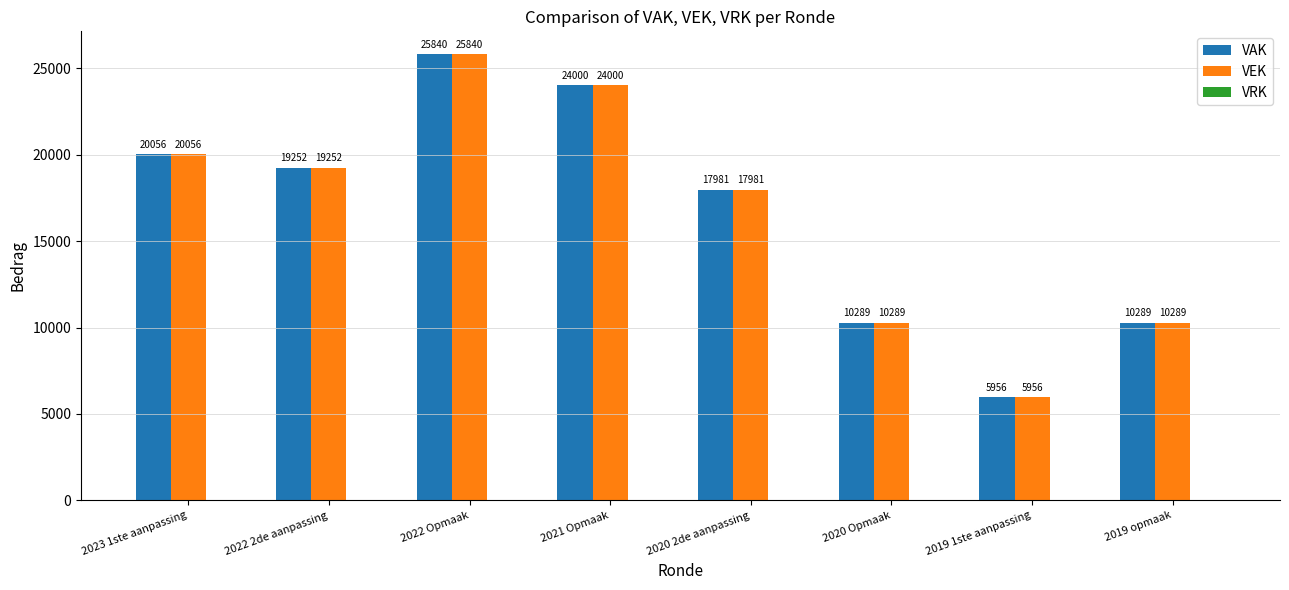

Where does the VEK series first go above 19252?

2023 1ste aanpassing